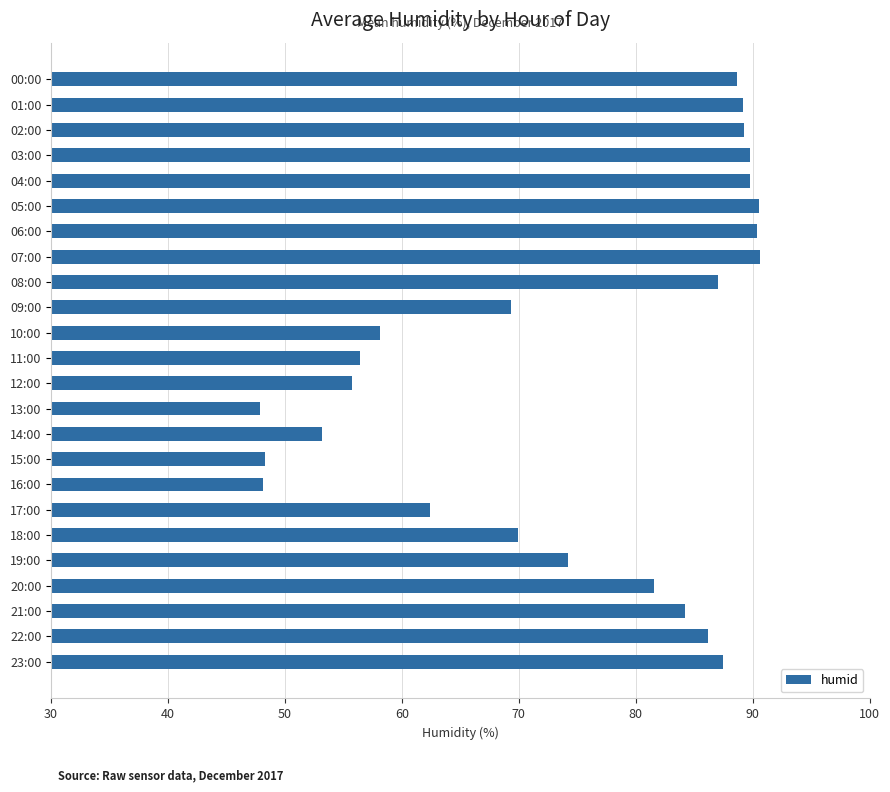

Approximately how many times larger is the value at 01:00 compared to 09:00?

1.3